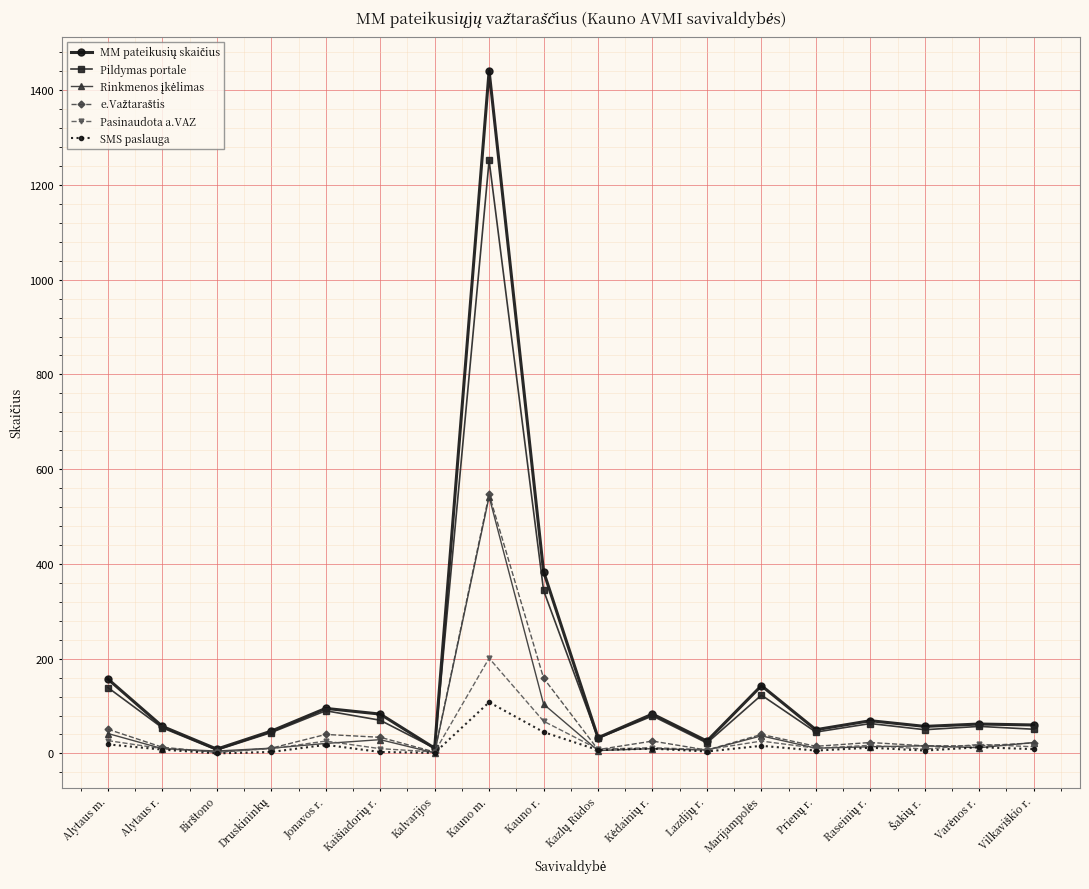

At which label does Pasinaudota a.VAZ reach its peak?

Kauno m.